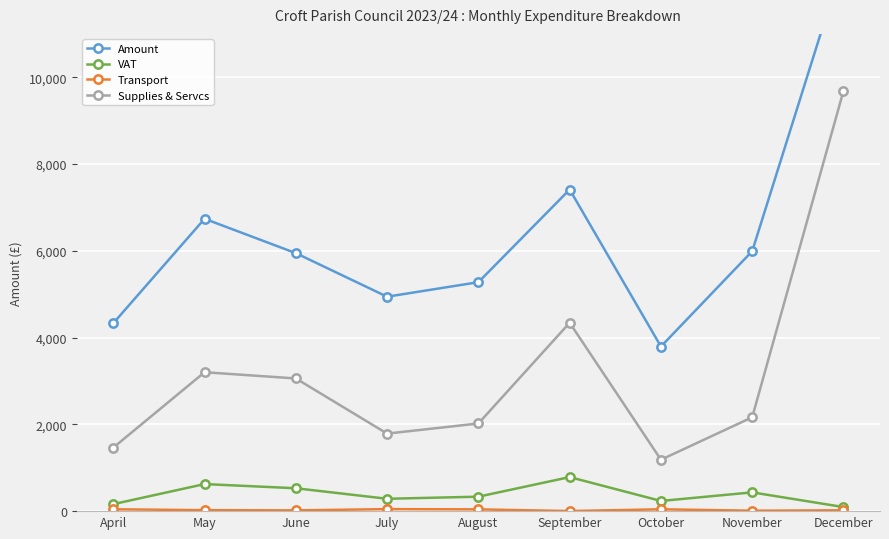

Is the value of Amount at August greater than the value of Supplies & Servcs at September?

Yes